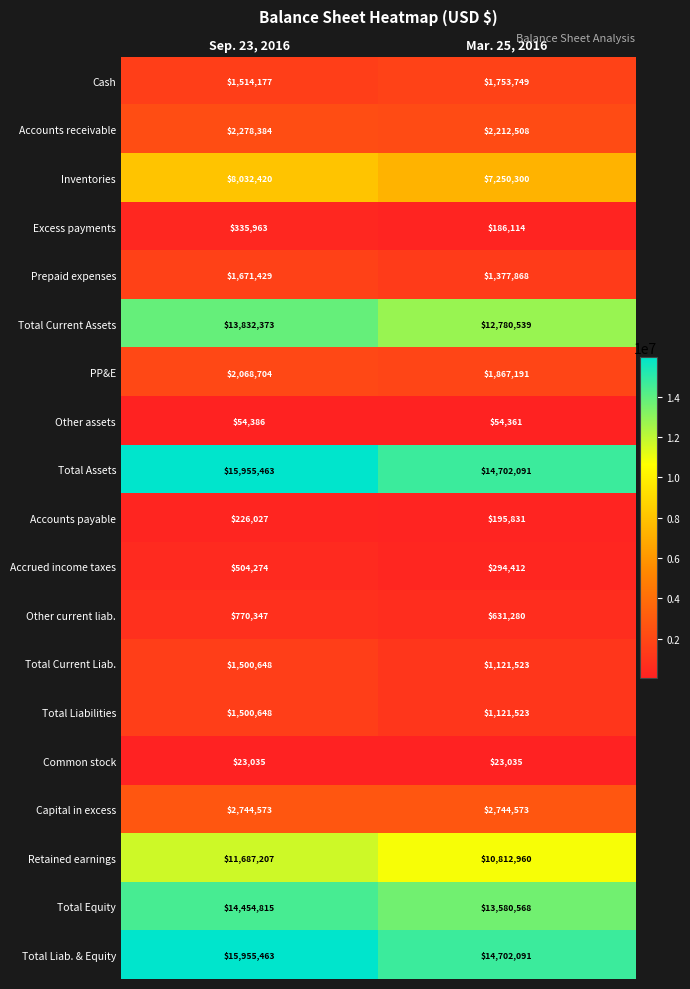

What is the sum of the Common stock values at Mar. 25, 2016 and Sep. 23, 2016?

46070